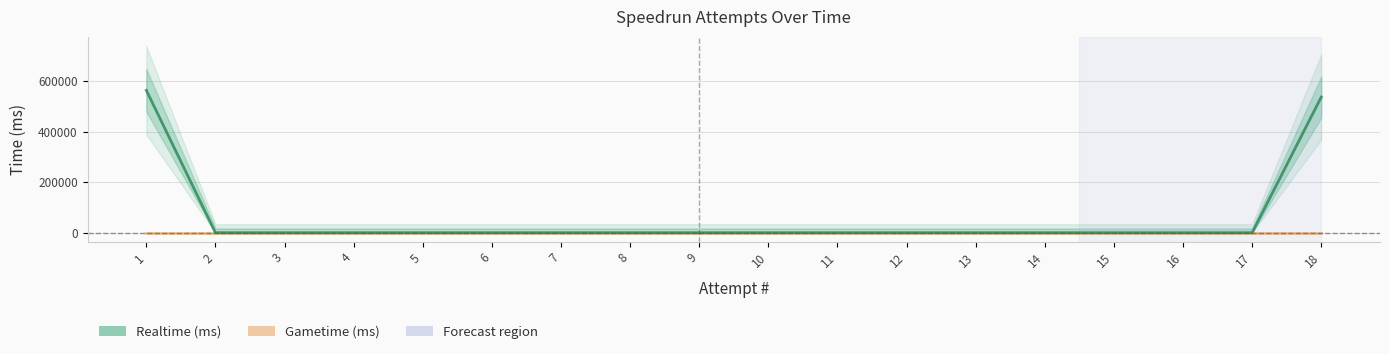

Where is Realtime (ms) nearest to the value 281335?

18